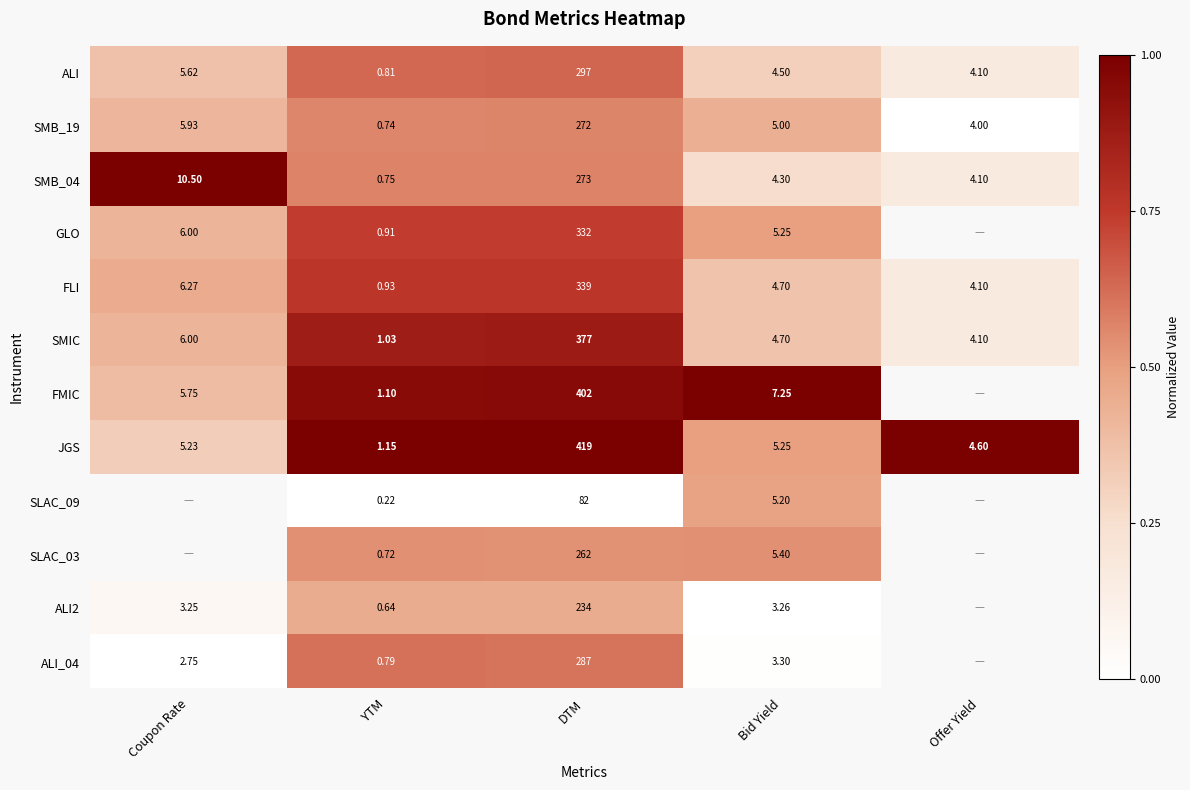

Where is JGS nearest to the value 210?

Bid Yield